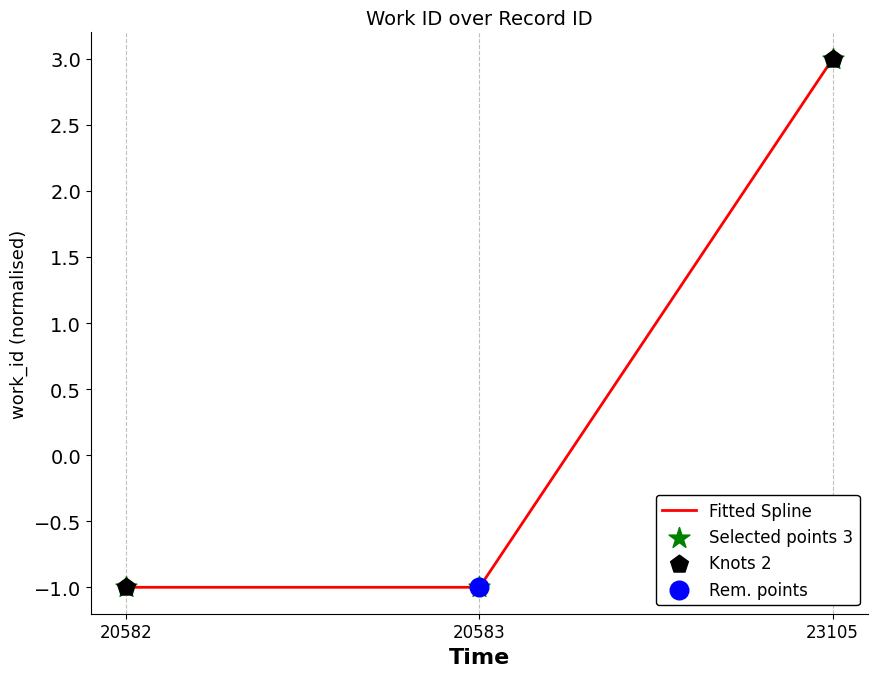

What is the difference between the maximum and minimum values?

4